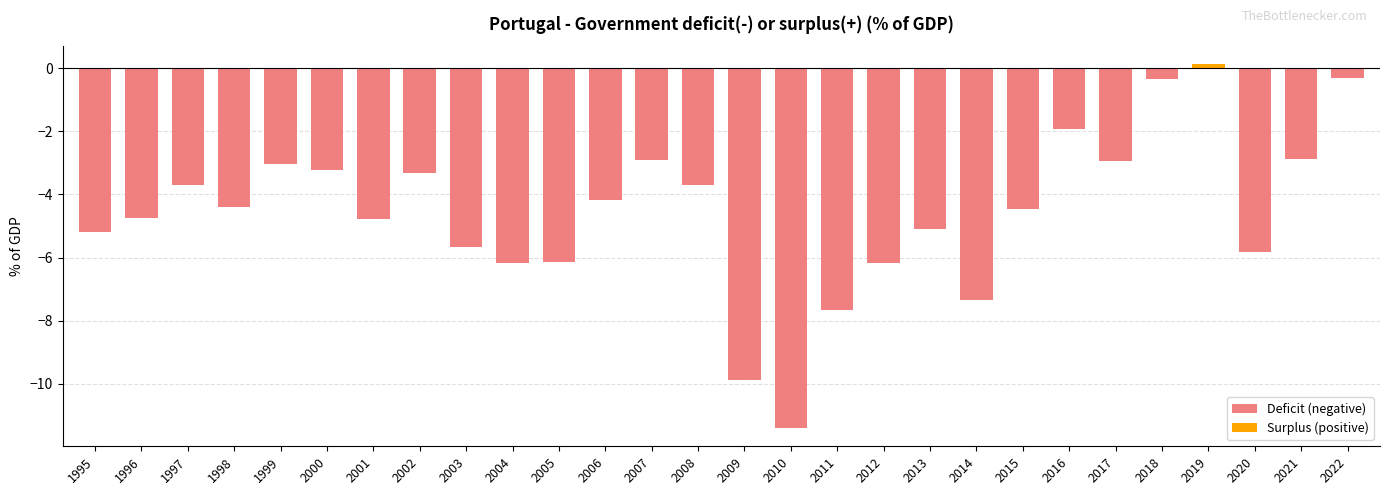

Is it true that the value at 2016 is -1.9?

True